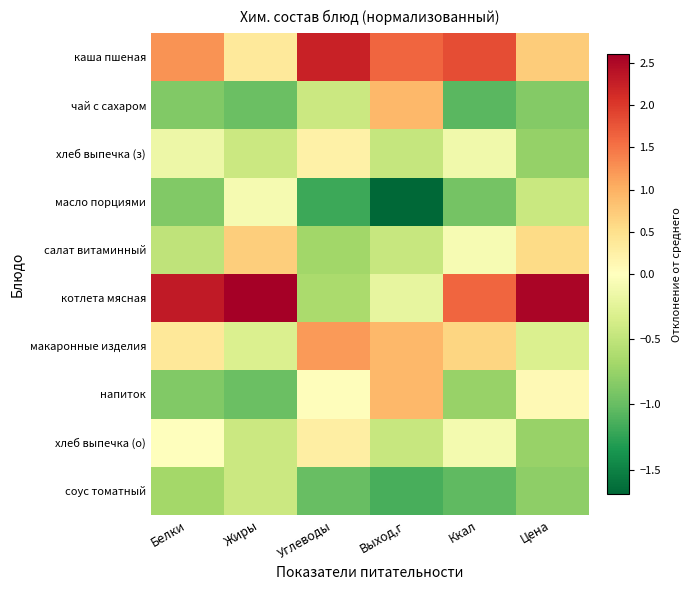

Which series has the largest range (max minus min)?

котлета мясная